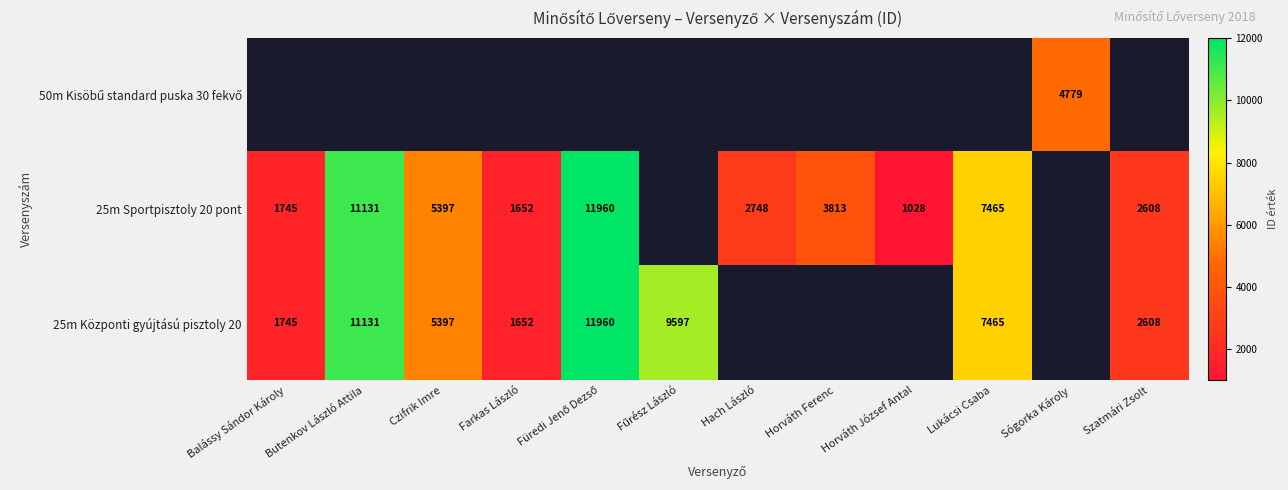

Is it true that 25m Sportpisztoly 20 pont equals 1745 at Balássy Sándor Károly?

True